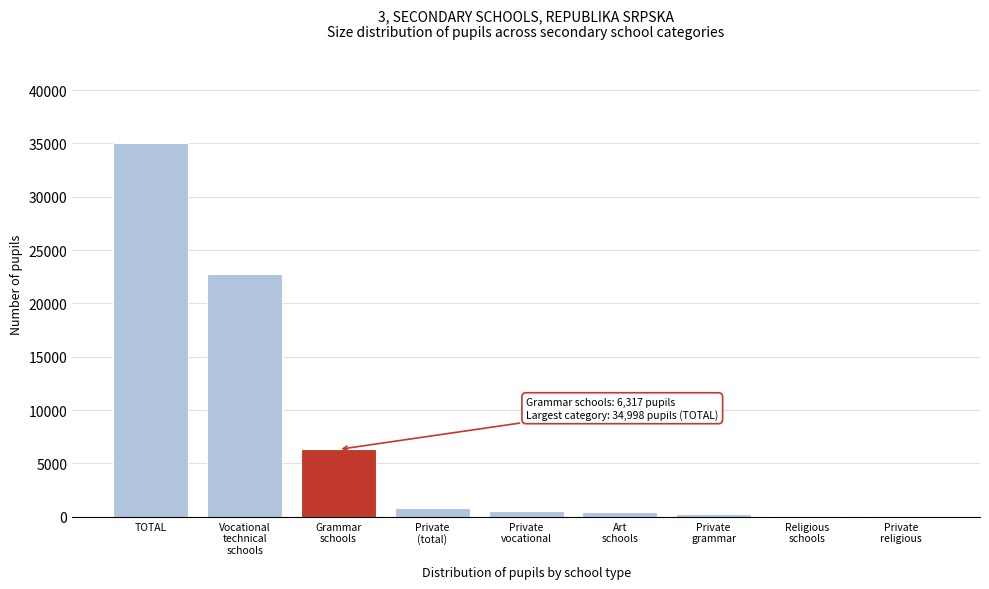

Which label corresponds to the largest value in the chart?

TOTAL